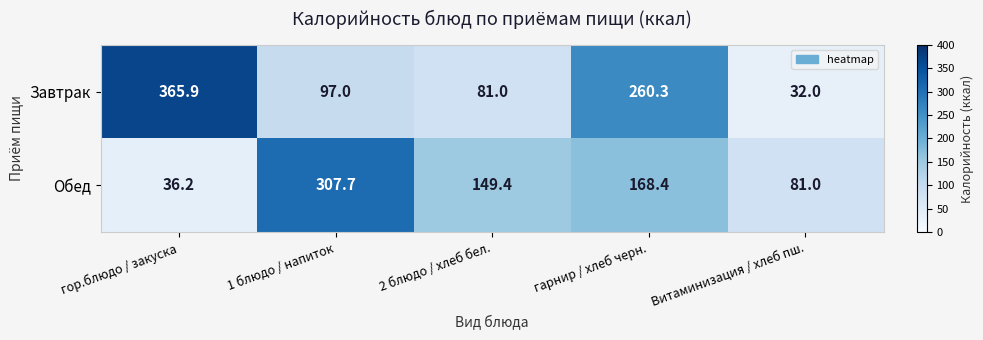

Reading left to right, what are all the values shown in this chart?

Завтрак: гор.блюдо / закуска=365.9	1 блюдо / напиток=97.0	2 блюдо / хлеб бел.=81.0	гарнир / хлеб черн.=260.3	Витаминизация / хлеб пш.=32.0
Обед: гор.блюдо / закуска=36.2	1 блюдо / напиток=307.7	2 блюдо / хлеб бел.=149.4	гарнир / хлеб черн.=168.4	Витаминизация / хлеб пш.=81.0